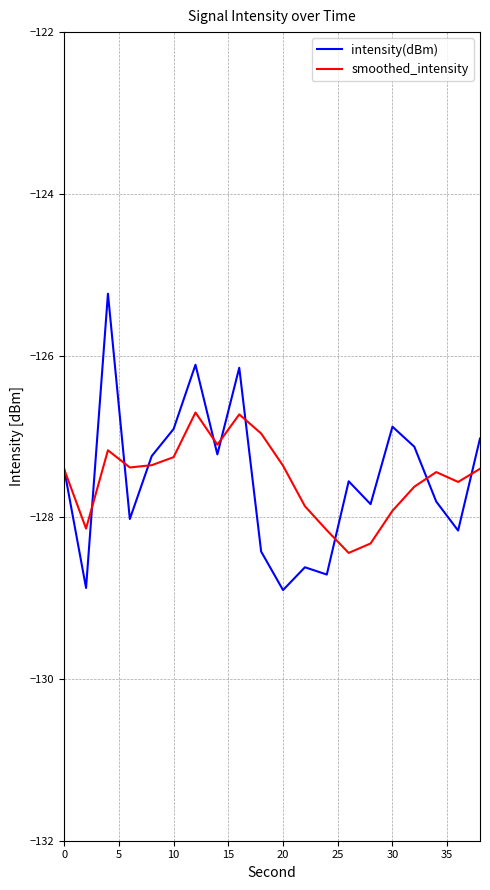

What is the maximum value for smoothed_intensity?

-126.7